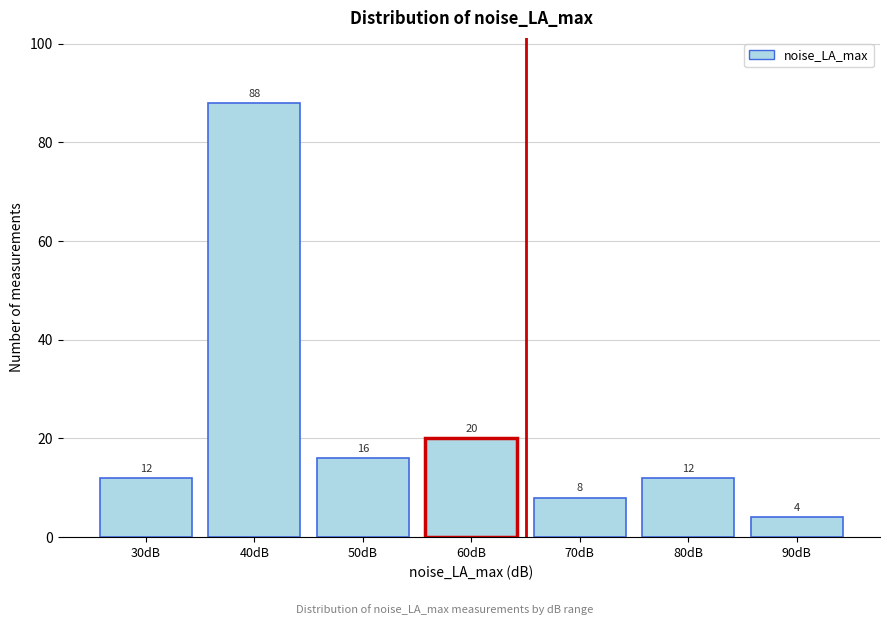

Reading left to right, transcribe all the data shown in this chart.

12	88	16	20	8	12	4